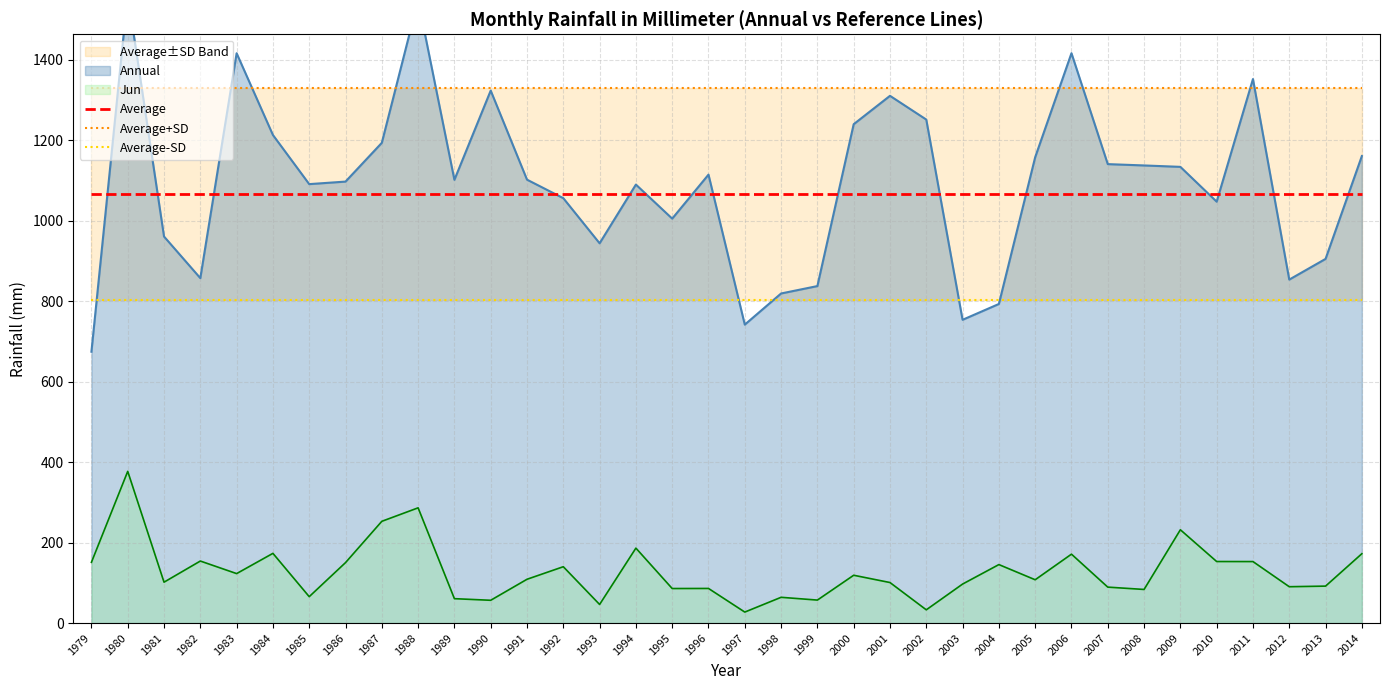

True or false: Average+SD and Average-SD intersect in this chart.

False